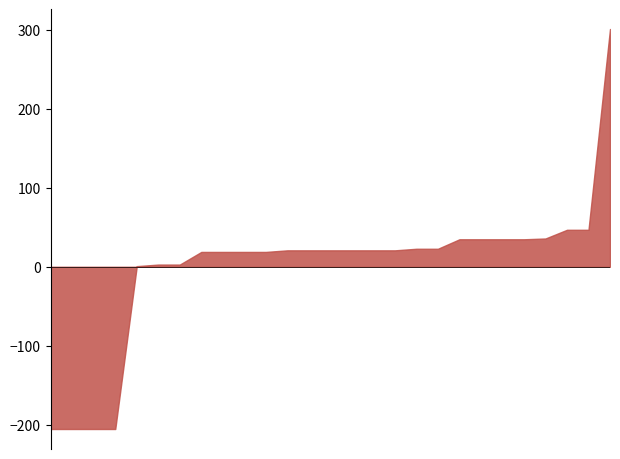

What is the greatest value displayed?

300.8